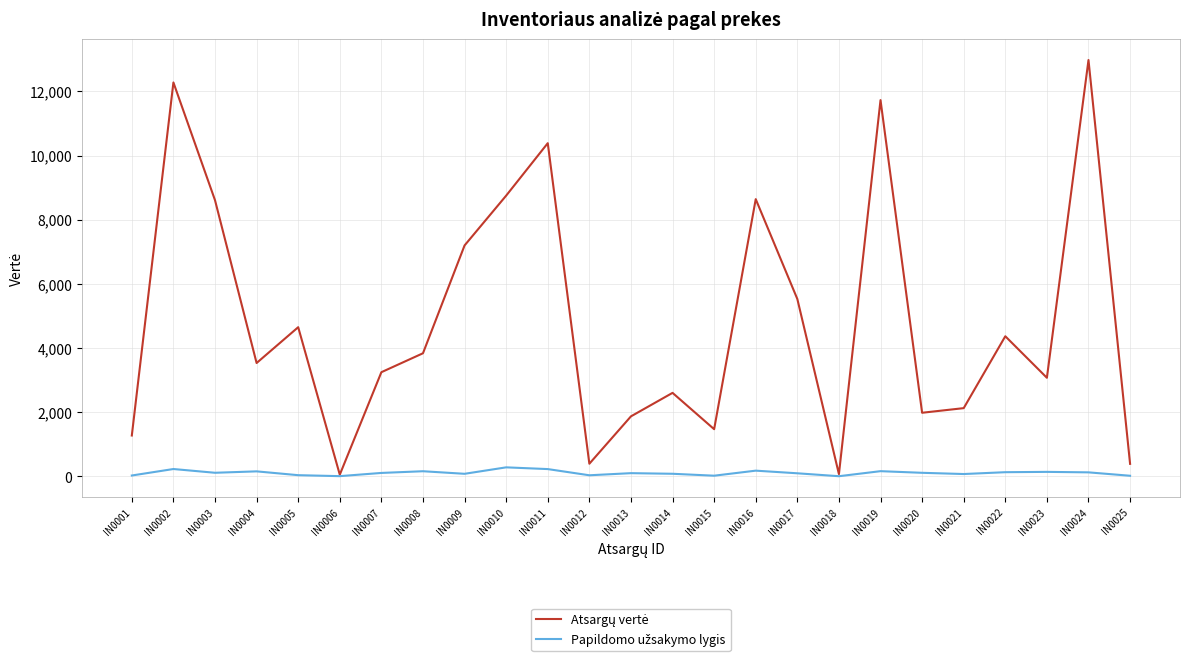

At which category does the chart reach its peak across all series?

IN0024